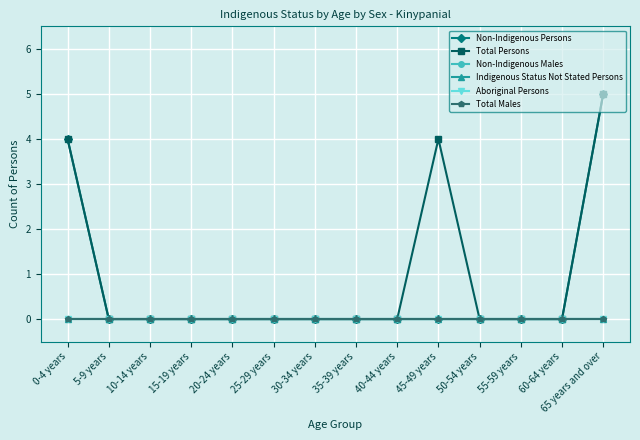

How many values in Total Persons are above zero?

3